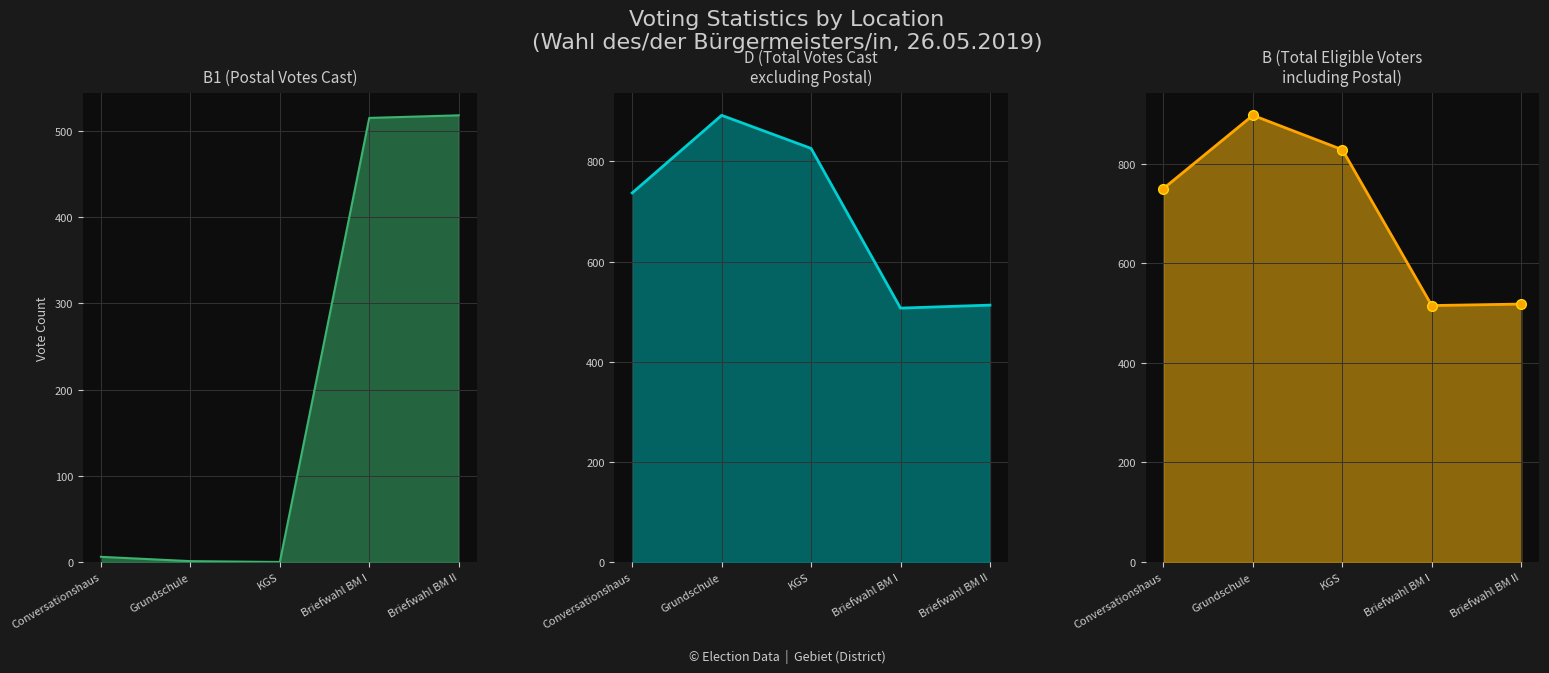

At which label is D closest to 699?

Conversationshaus